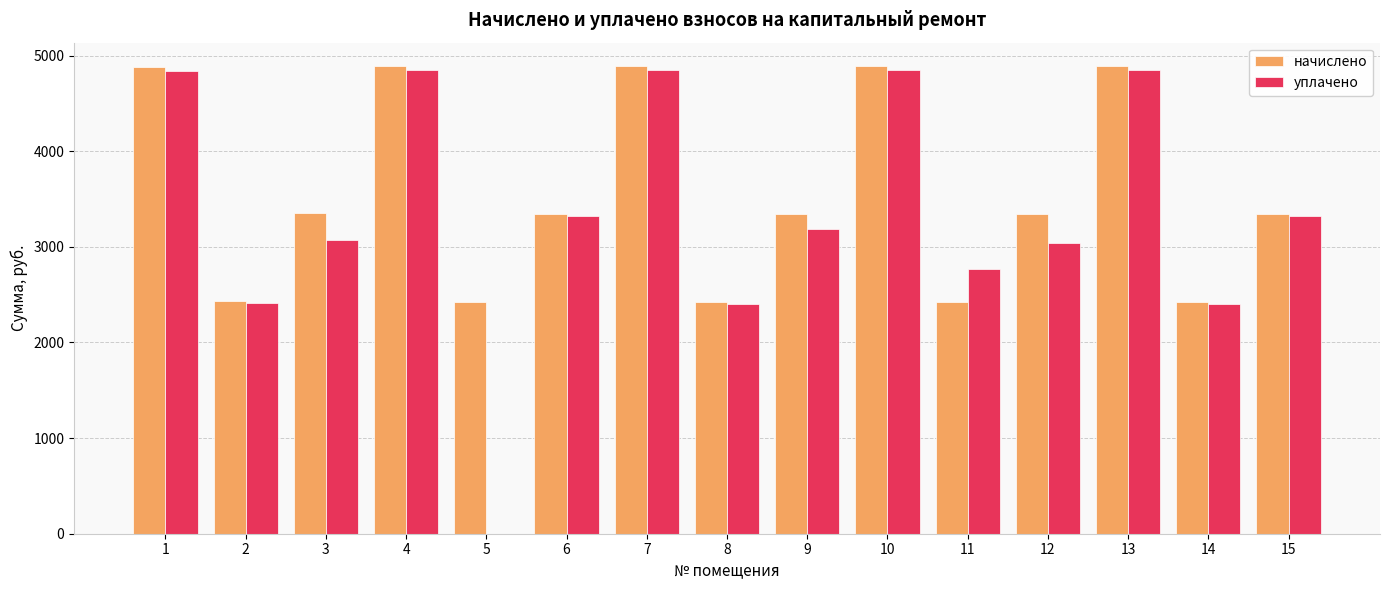

Between 5 and 6, which series saw the biggest shift?

уплачено